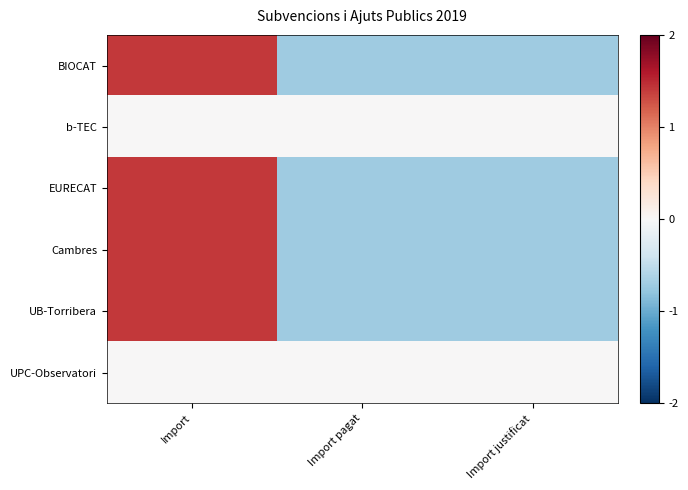

What is the total value across all series at Import pagat?

-2.8